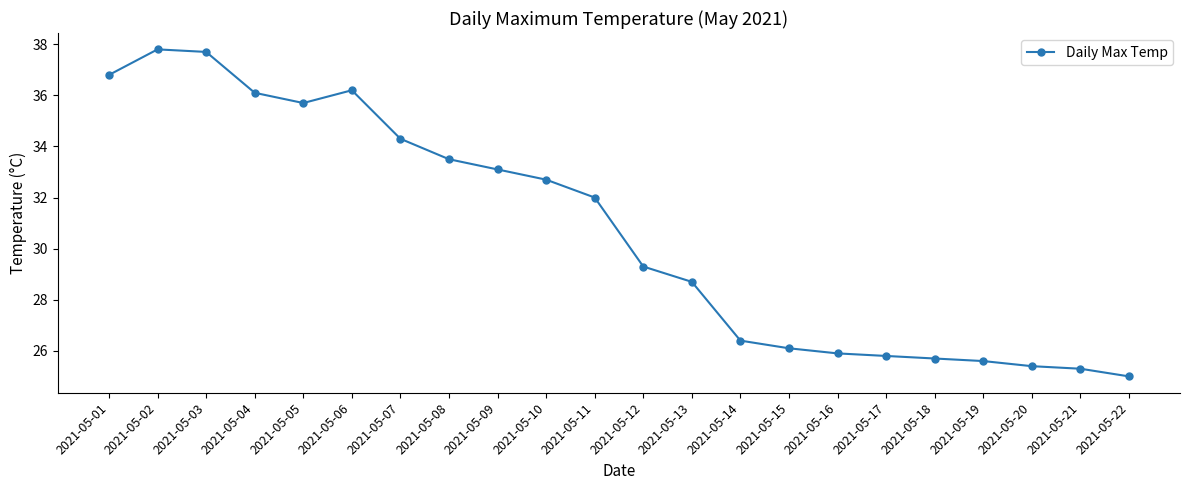

Where is the first local minimum?

2021-05-05